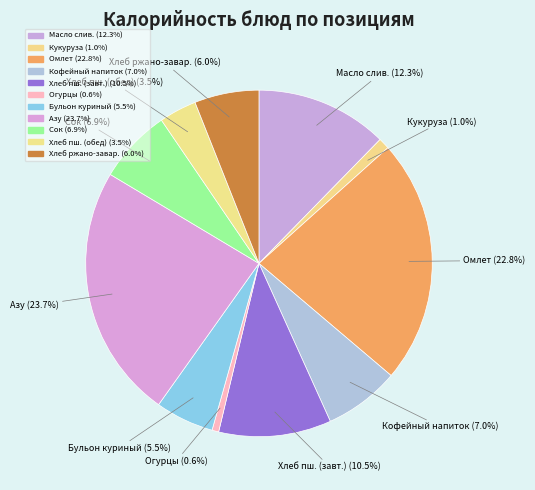

Which has a higher value, Масло слив. (12.3%) or Кукуруза (1.0%)?

Масло слив. (12.3%)